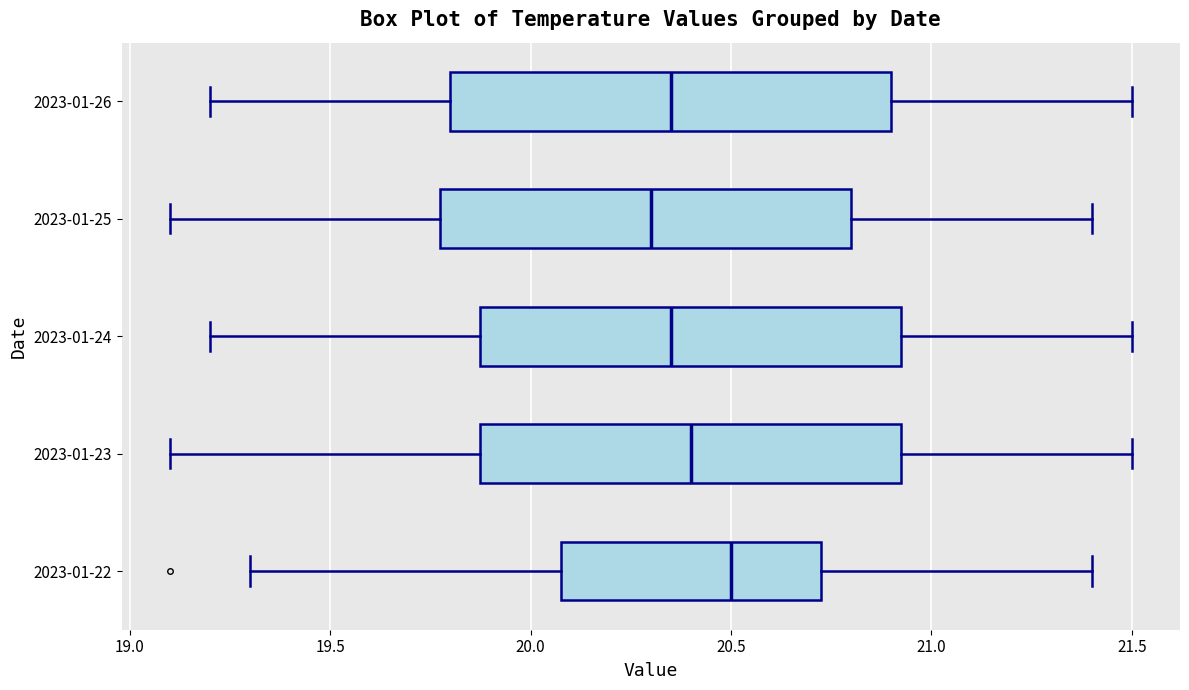

Where is the left edge of the box for 2023-01-25 on the x-axis? The values are not printed on the chart, so give them approximately, as read against the axis.

19.80